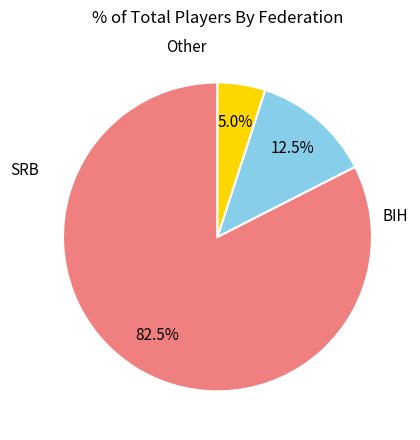

Is there any slice that represents more than half of the pie?

Yes